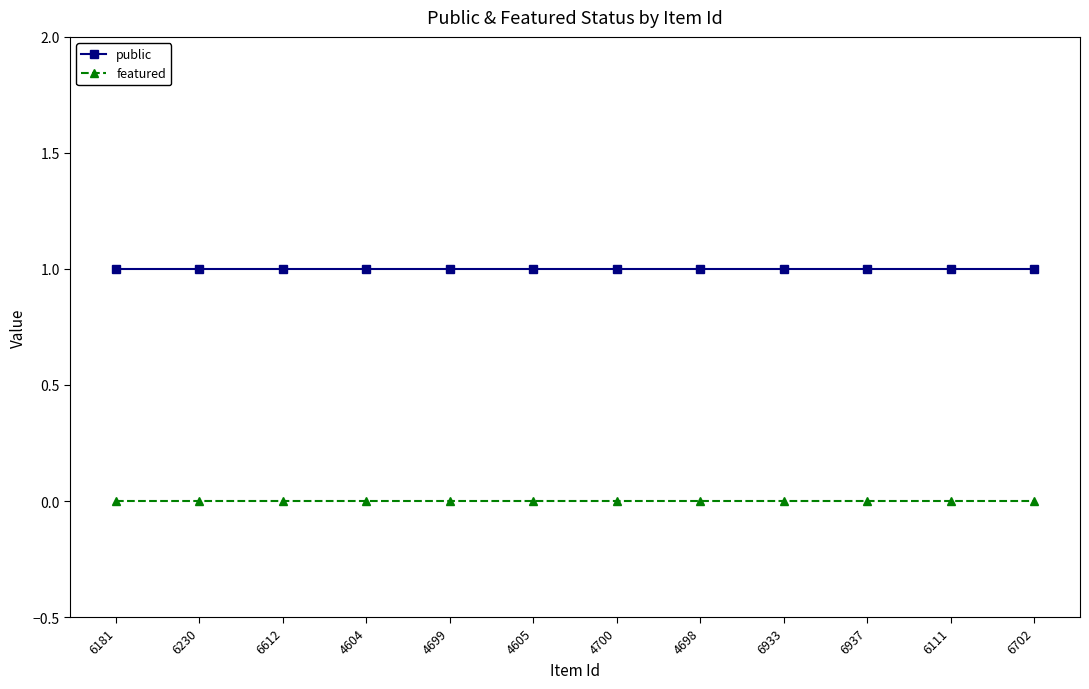

True or false: featured has a value of 0 at 4699.

True